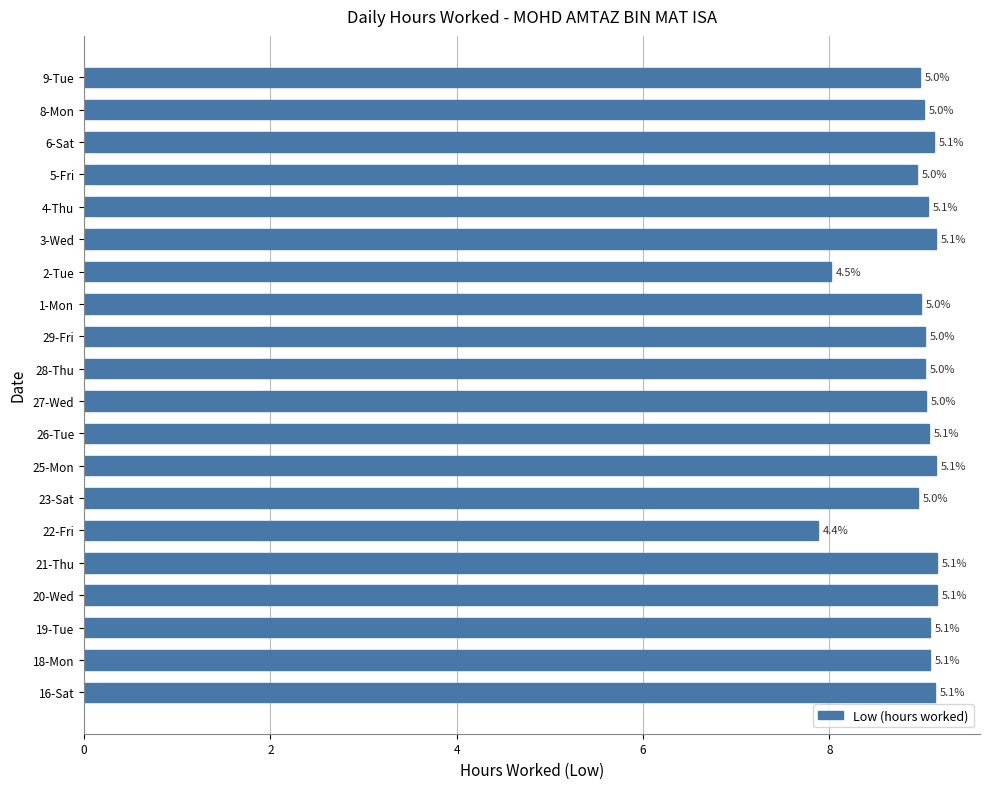

How many bars are there in total?

20